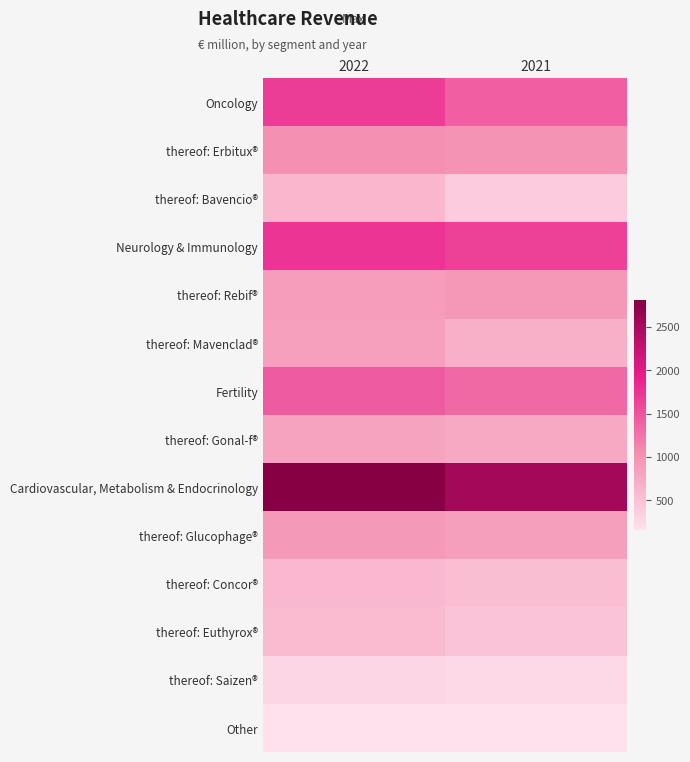

Reading left to right, transcribe all the data shown in this chart.

Oncology: 2022=1683	2021=1411
thereof: Erbitux®: 2022=1023	2021=987
thereof: Bavencio®: 2022=611	2021=373
Neurology & Immunology: 2022=1743	2021=1645
thereof: Rebif®: 2022=887	2021=952
thereof: Mavenclad®: 2022=856	2021=693
Fertility: 2022=1446	2021=1337
thereof: Gonal-f®: 2022=825	2021=767
Cardiovascular, Metabolism & Endocrinology: 2022=2806	2021=2540
thereof: Glucophage®: 2022=930	2021=864
thereof: Concor®: 2022=590	2021=523
thereof: Euthyrox®: 2022=553	2021=470
thereof: Saizen®: 2022=266	2021=248
Other: 2022=161	2021=157